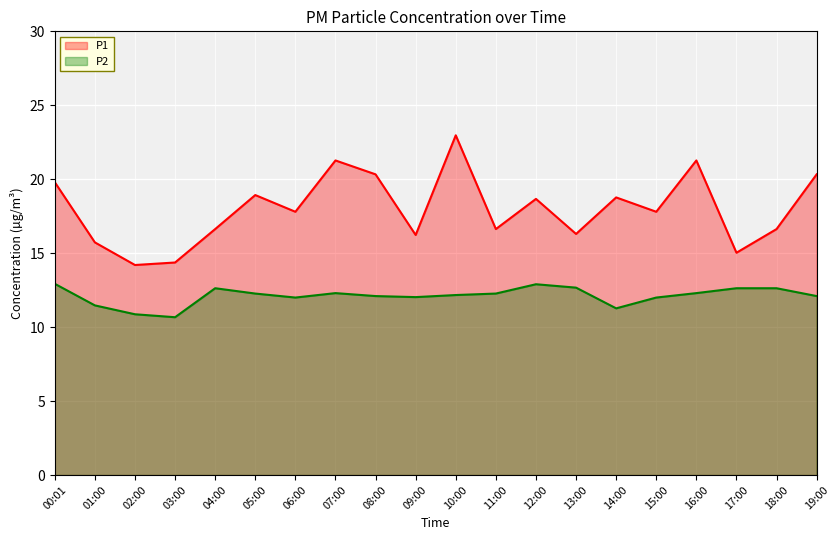

Which category has the lowest value across all series?

03:00